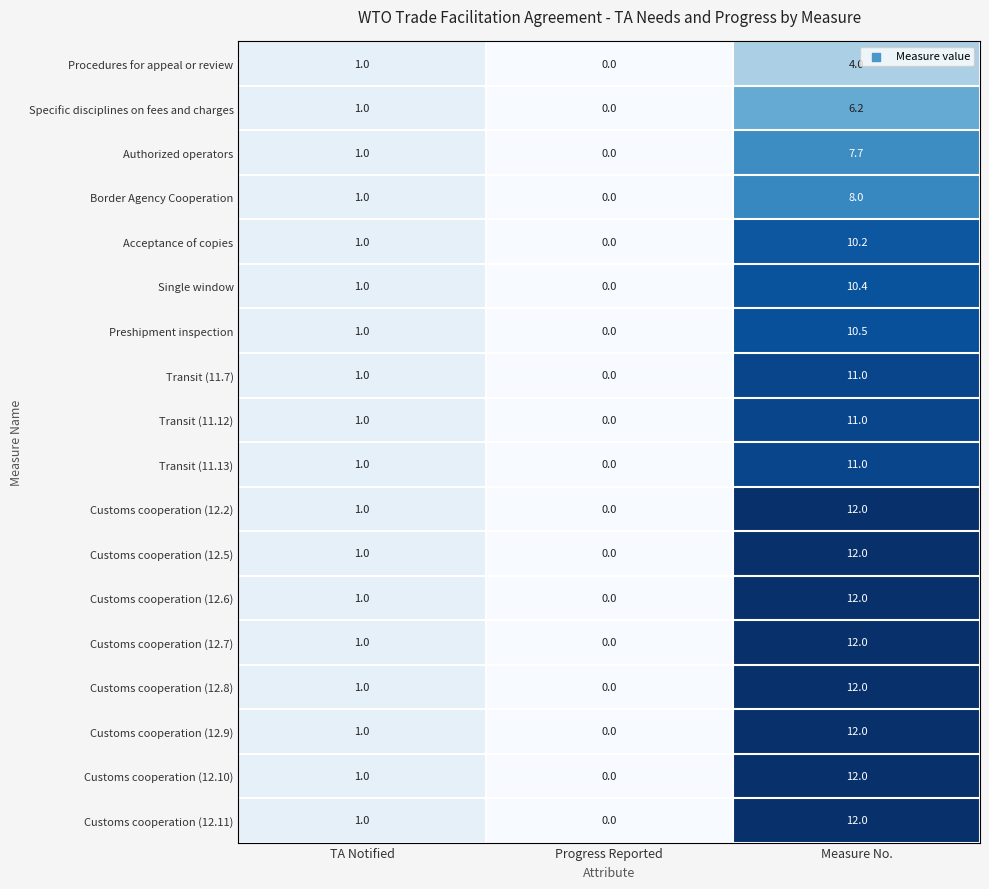

Rank the categories by Transit (11.12) value from lowest to highest.

Progress Reported, TA Notified, Measure No.